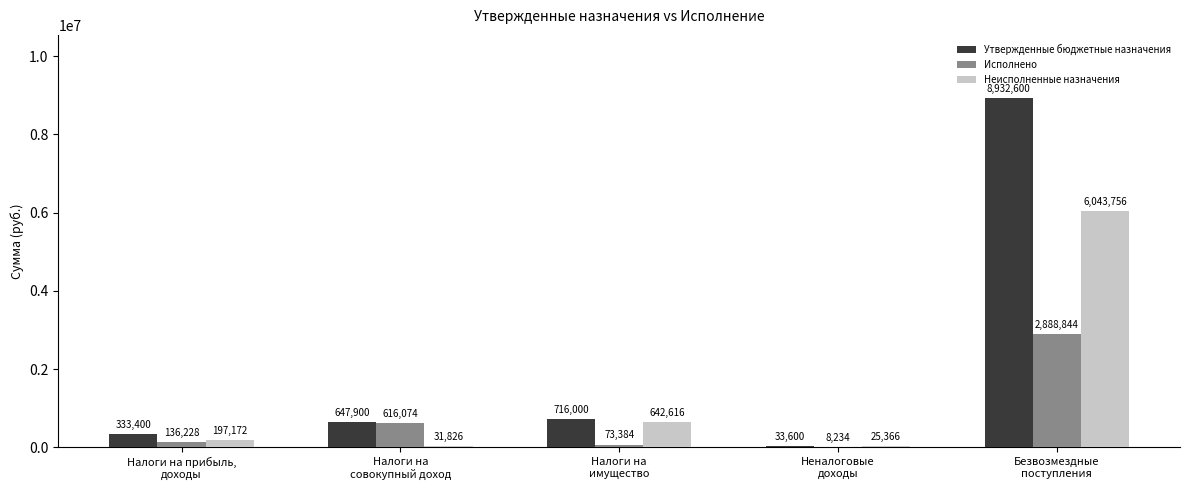

Which series has the largest total across all categories?

Утвержденные бюджетные назначения